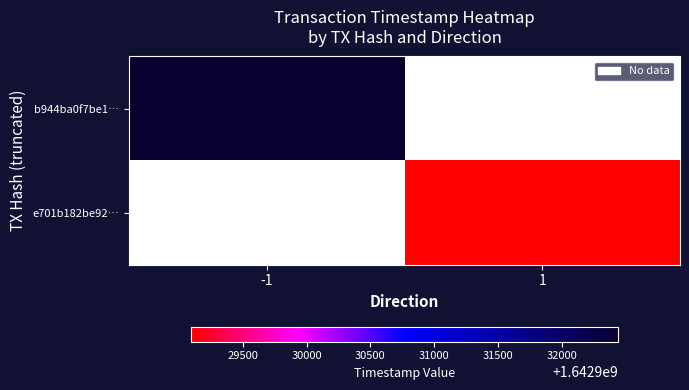

At which label is b944ba0f7be1… closest to 1642932442?

-1